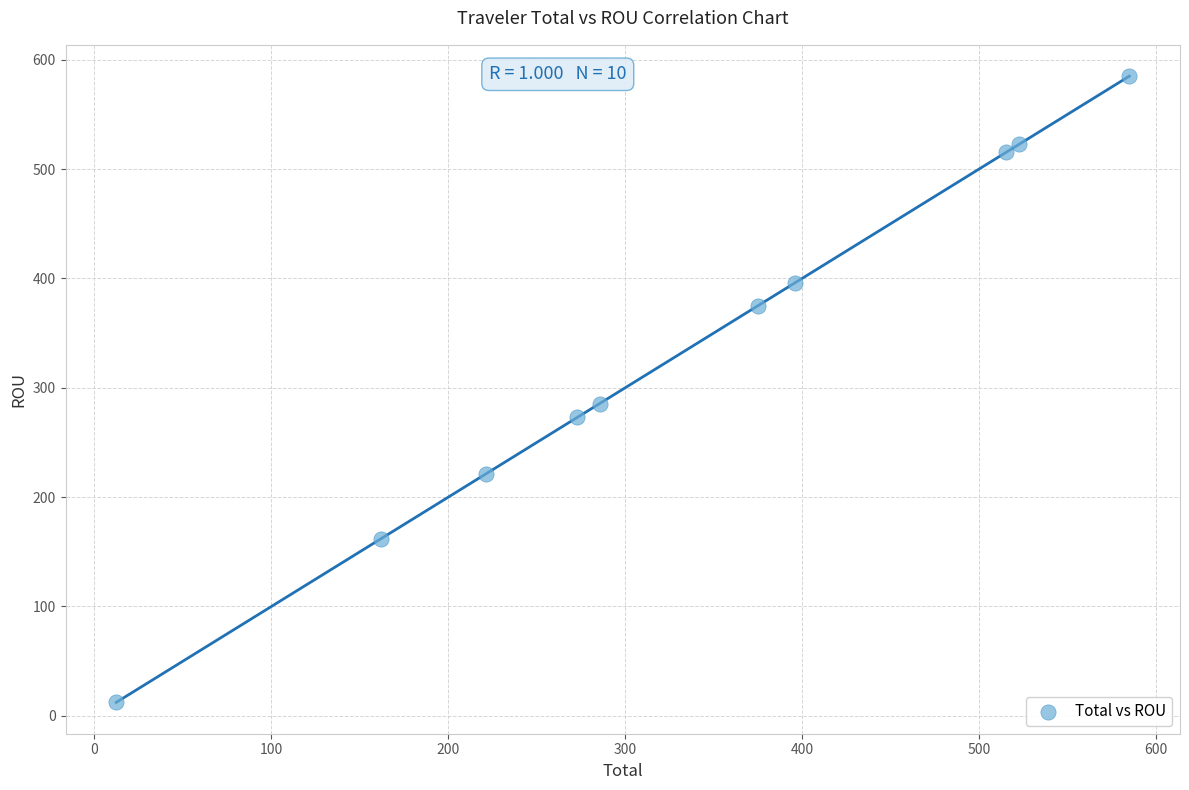

What Y value in the scatter plot is closest to 298?

285.6